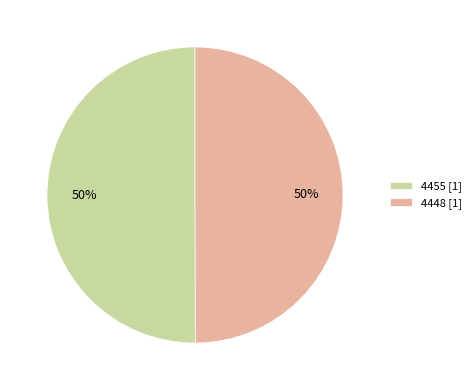

What is the ratio of the value at 4455 [1] to the value at 4448 [1]?

1.0